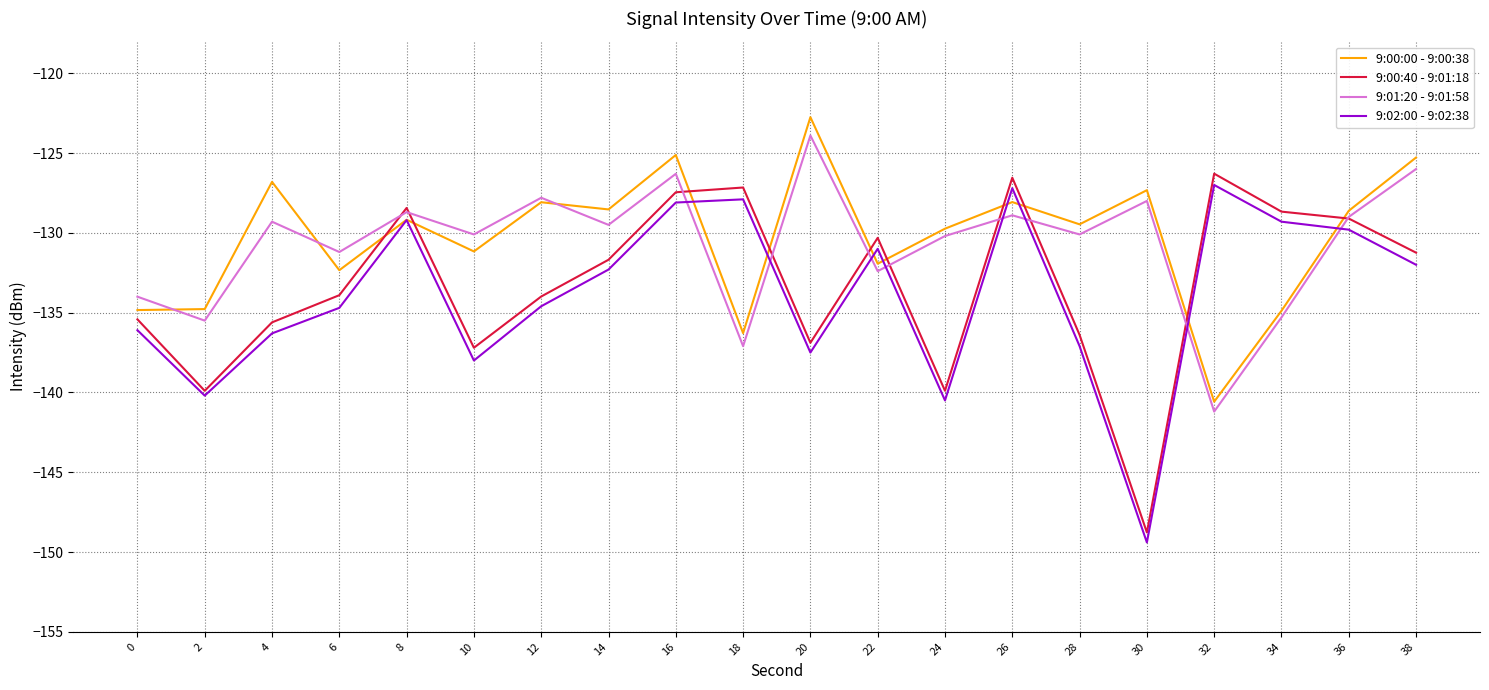

Which series ends up on top after the final intersection of 9:01:20 - 9:01:58 and 9:00:00 - 9:00:38?

9:00:00 - 9:00:38